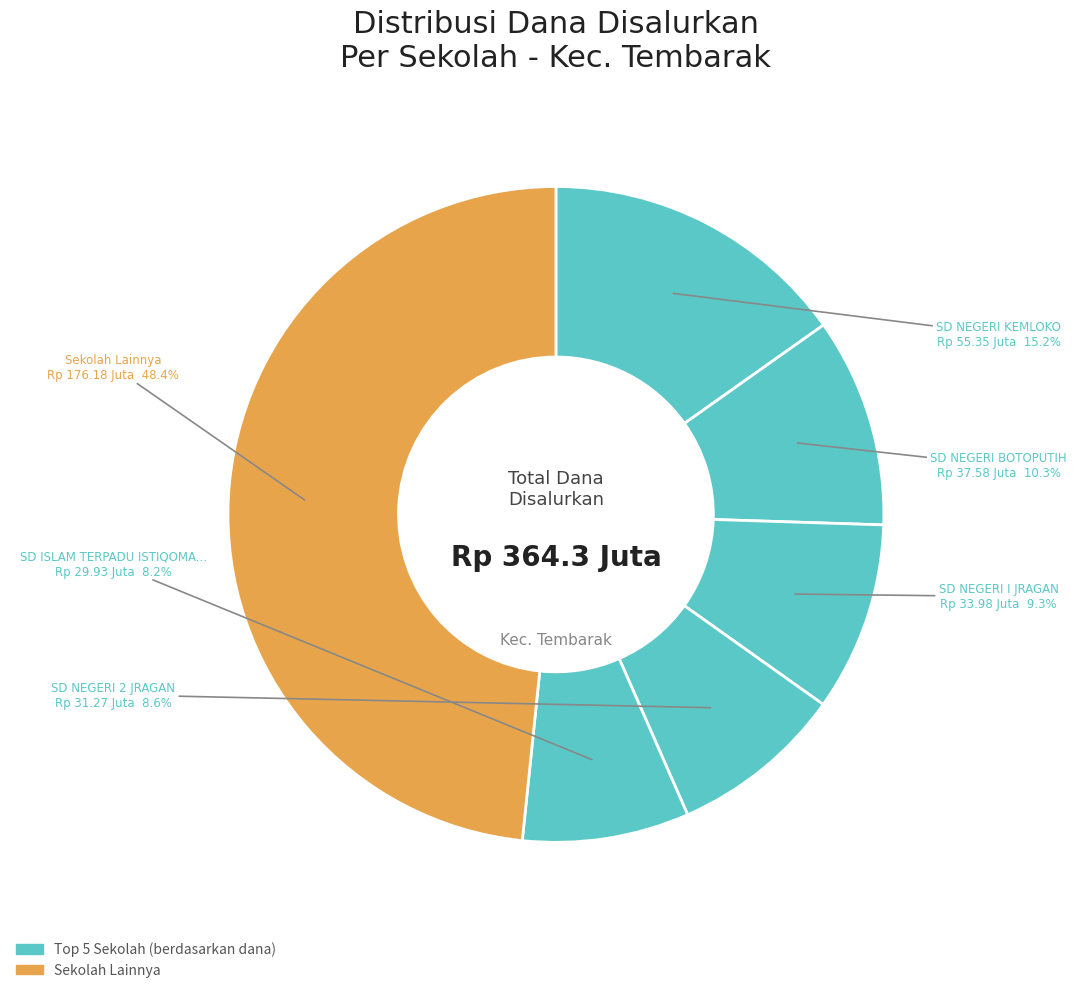

How many slices are in this pie chart?

6